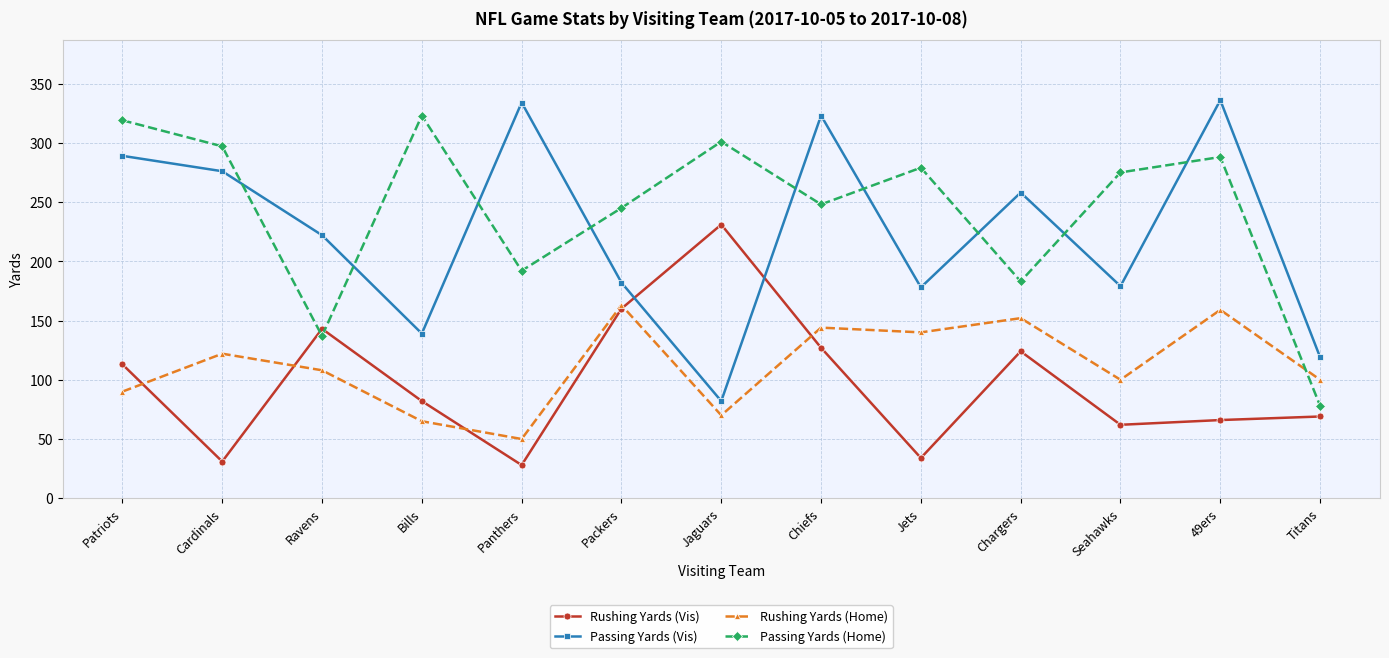

Which series changed the most between Seahawks and Titans?

Passing Yards (Home)